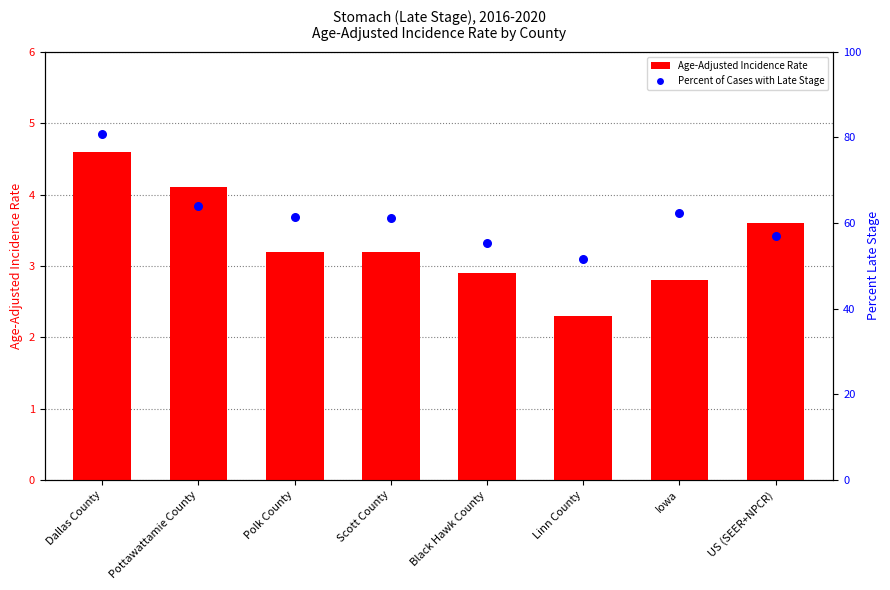

Which series has the largest total across all categories?

Percent of Cases with Late Stage